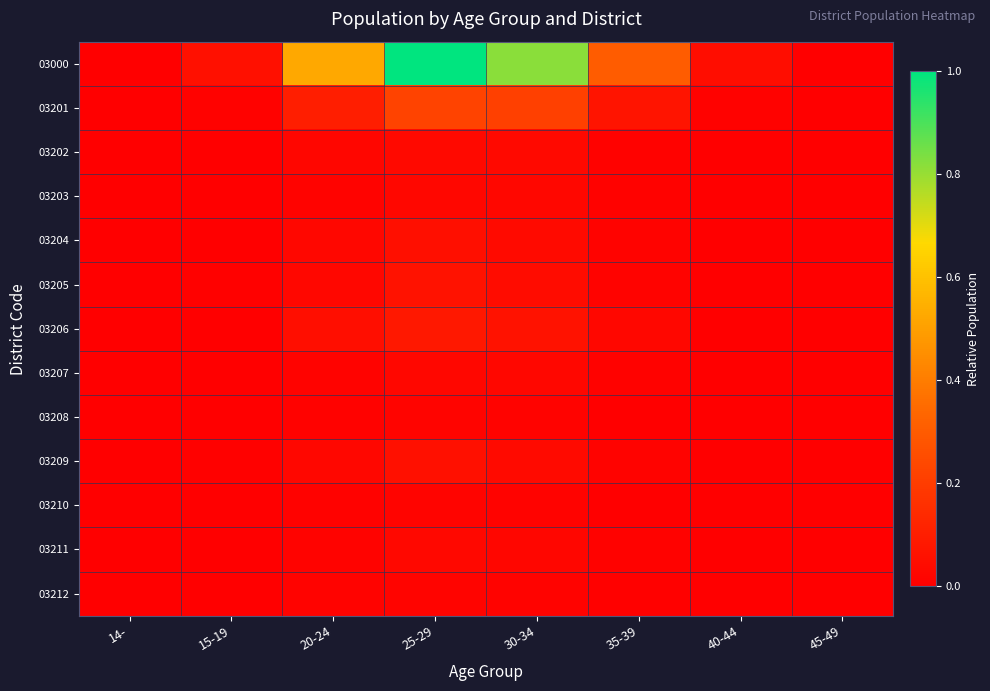

Reading left to right, what are all the values shown in this chart?

03000: 14-=0.0	15-19=0.1	20-24=0.5	25-29=1.0	30-34=0.8	35-39=0.3	40-44=0.0	45-49=0.0
03201: 14-=0.0	15-19=0.0	20-24=0.1	25-29=0.2	30-34=0.2	35-39=0.1	40-44=0.0	45-49=0.0
03202: 14-=0.0	15-19=0.0	20-24=0.0	25-29=0.0	30-34=0.0	35-39=0.0	40-44=0.0	45-49=0.0
03203: 14-=0.0	15-19=0.0	20-24=0.0	25-29=0.0	30-34=0.0	35-39=0.0	40-44=0.0	45-49=0.0
03204: 14-=0.0	15-19=0.0	20-24=0.0	25-29=0.1	30-34=0.0	35-39=0.0	40-44=0.0	45-49=0.0
03205: 14-=0.0	15-19=0.0	20-24=0.0	25-29=0.1	30-34=0.0	35-39=0.0	40-44=0.0	45-49=0.0
03206: 14-=0.0	15-19=0.0	20-24=0.0	25-29=0.1	30-34=0.1	35-39=0.0	40-44=0.0	45-49=0.0
03207: 14-=0.0	15-19=0.0	20-24=0.0	25-29=0.0	30-34=0.0	35-39=0.0	40-44=0.0	45-49=0.0
03208: 14-=0.0	15-19=0.0	20-24=0.0	25-29=0.0	30-34=0.0	35-39=0.0	40-44=0.0	45-49=0.0
03209: 14-=0.0	15-19=0.0	20-24=0.0	25-29=0.1	30-34=0.0	35-39=0.0	40-44=0.0	45-49=0.0
03210: 14-=0.0	15-19=0.0	20-24=0.0	25-29=0.0	30-34=0.0	35-39=0.0	40-44=0.0	45-49=0.0
03211: 14-=0.0	15-19=0.0	20-24=0.0	25-29=0.0	30-34=0.0	35-39=0.0	40-44=0.0	45-49=0.0
03212: 14-=0.0	15-19=0.0	20-24=0.0	25-29=0.0	30-34=0.0	35-39=0.0	40-44=0.0	45-49=0.0